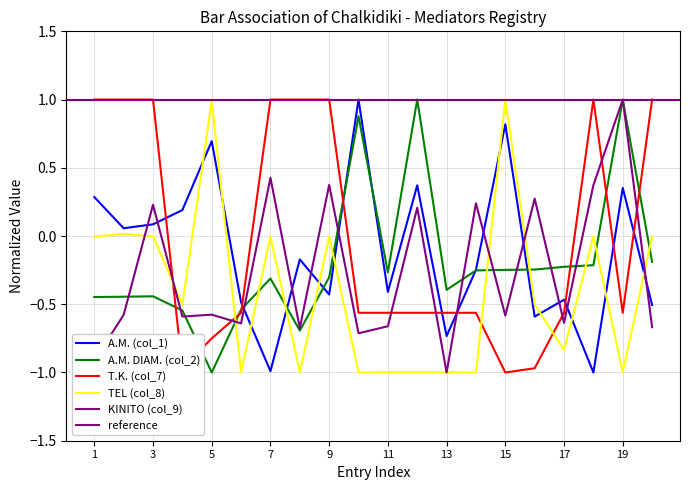

Rank the categories by T.K. (col_7) value from lowest to highest.

15, 4, 16, 5, 6, 10, 11, 12, 13, 14, 17, 19, 1, 2, 3, 7, 8, 9, 18, 20